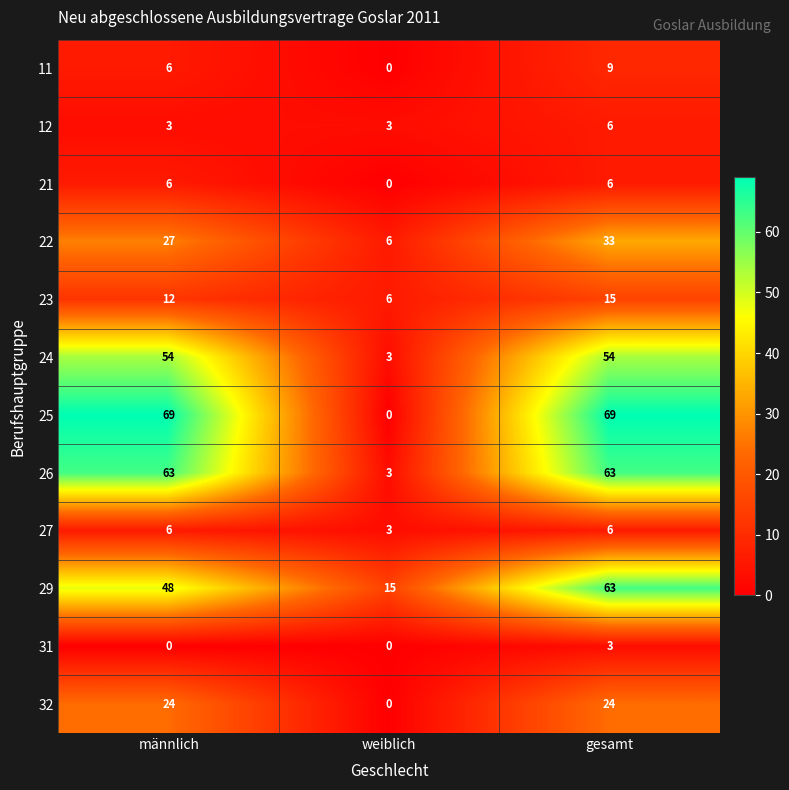

What is the sum of all 29 values?

126